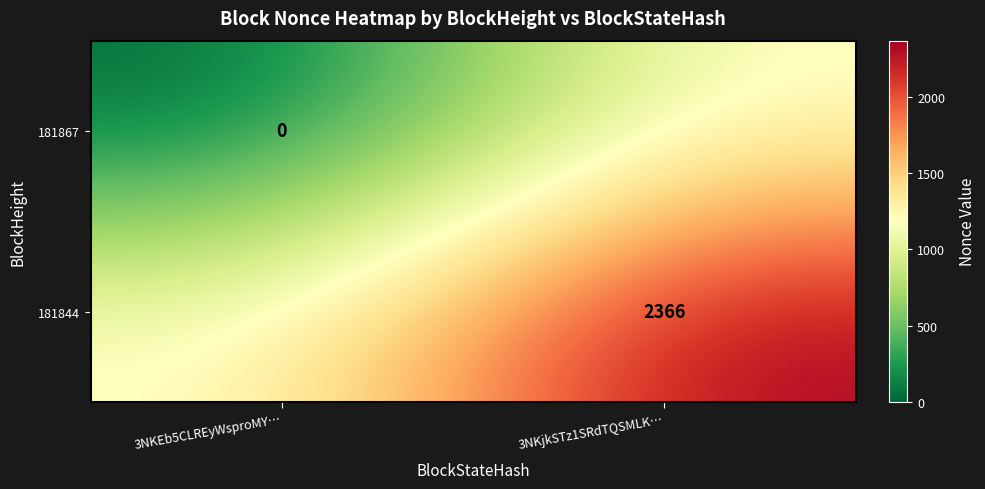

True or false: 181844 has a value of 4100 at 3NKjkSTz1SRdTQSMLK….

False